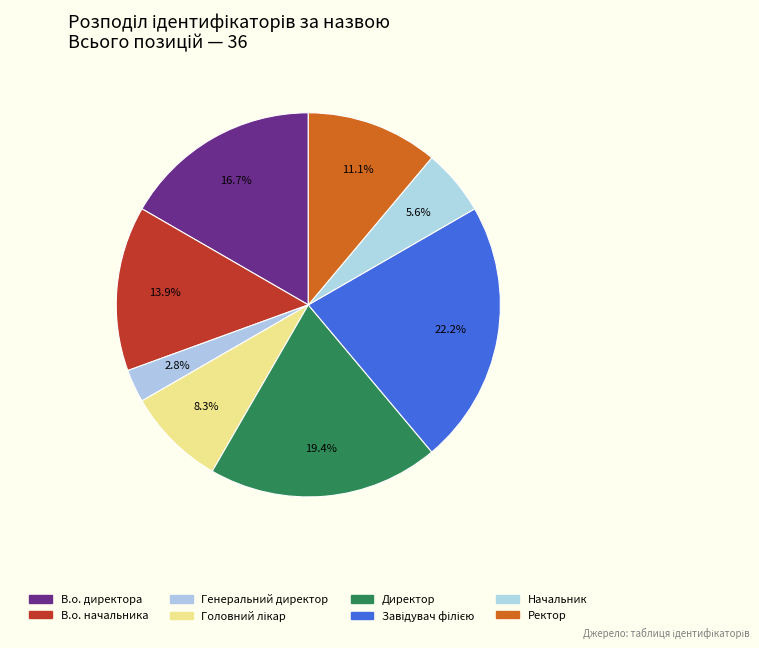

Is there a majority slice in this chart?

No